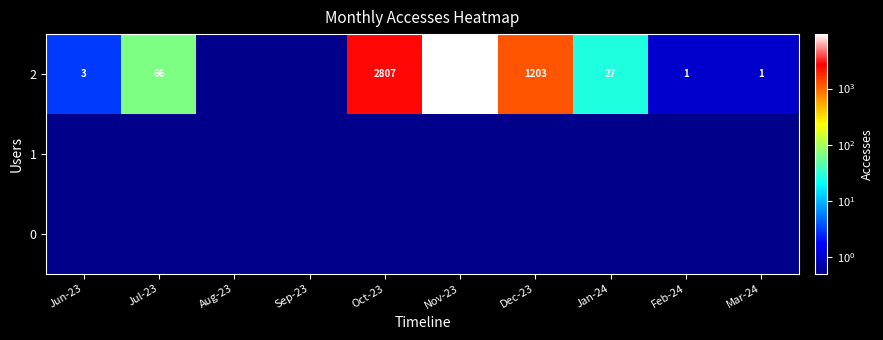

True or false: 2 has a value of 3.0 at Jun-23.

True